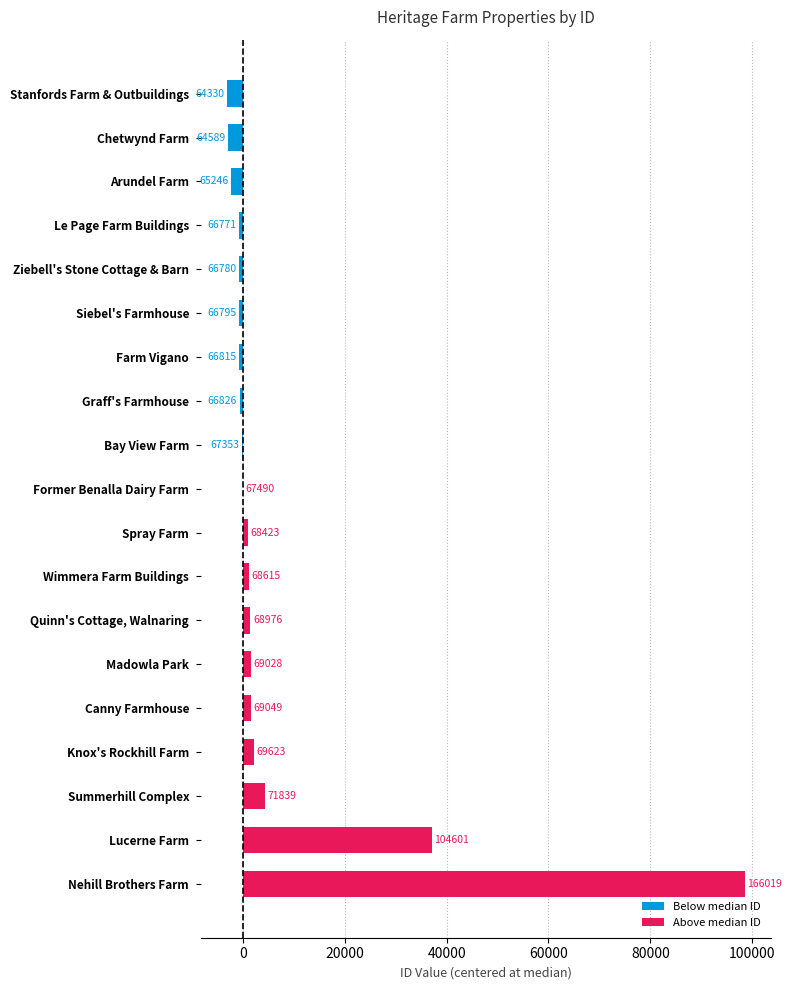

What is the difference between the maximum and minimum values?

101689